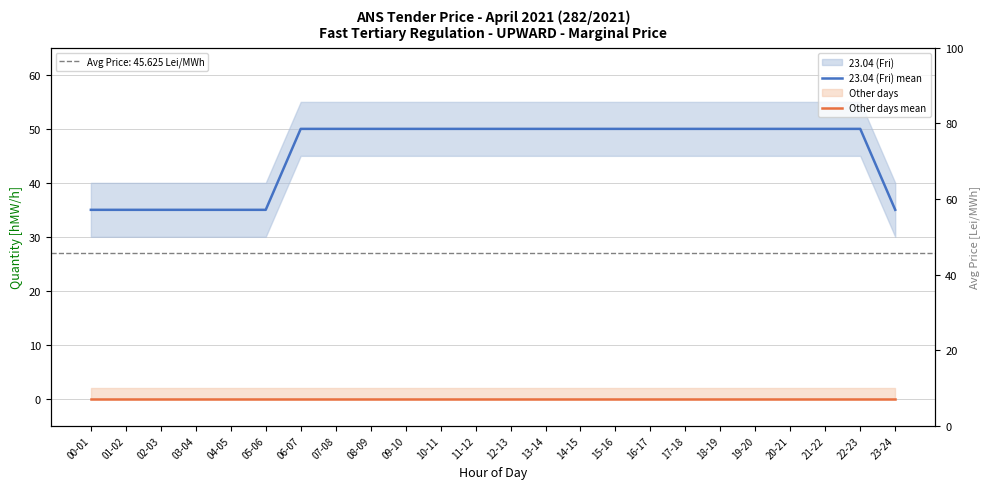

What is the sum of the 23.04 (Fri) mean values at 11-12 and 12-13?

100